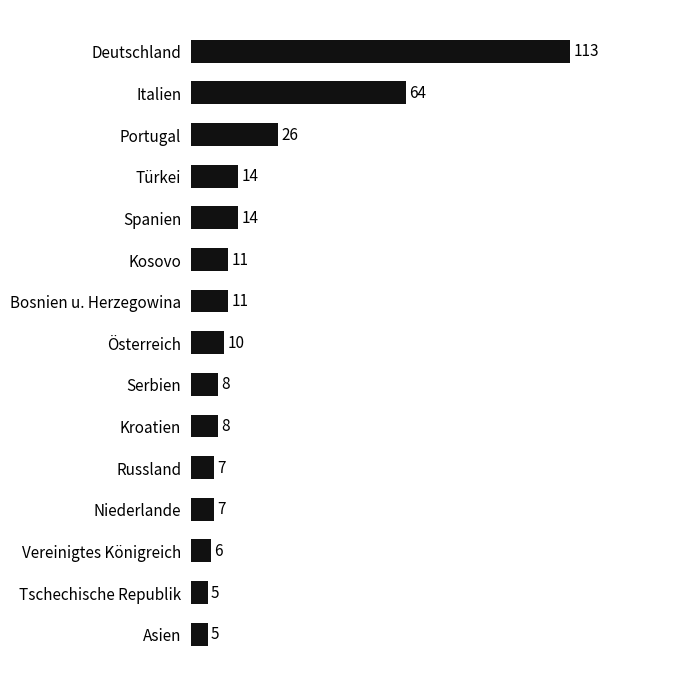

What is the difference between the maximum and minimum values?

108